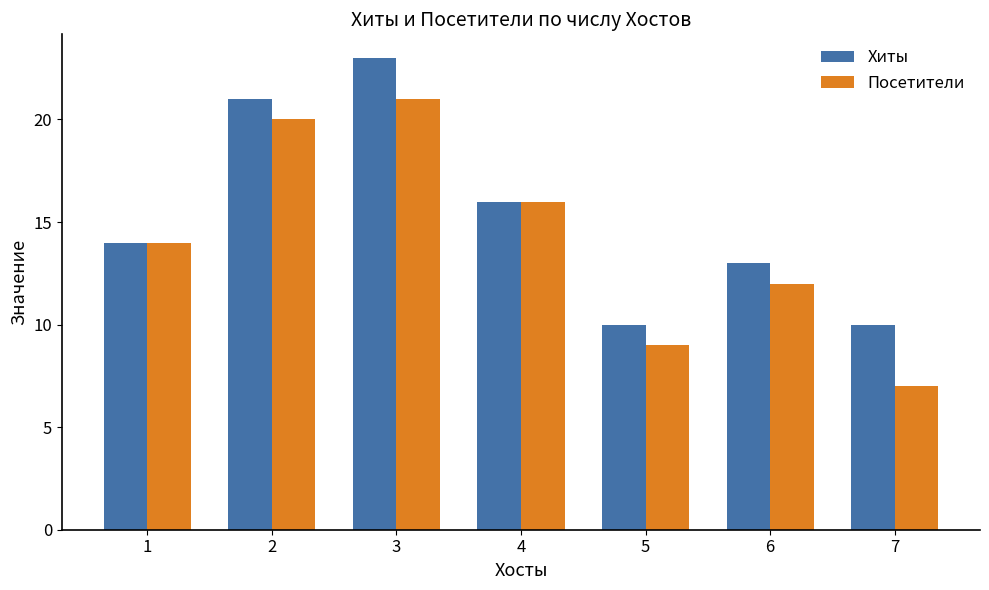

Is it true that Хиты equals 16 at 4?

True